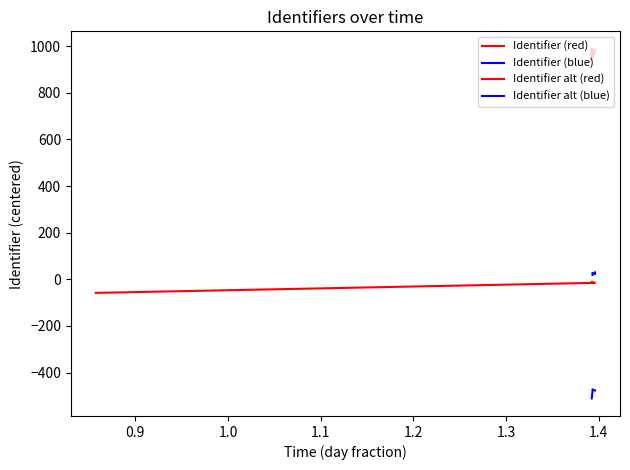

What is the difference between the maximum and second lowest values in the Identifier alt (blue) series?

9.0